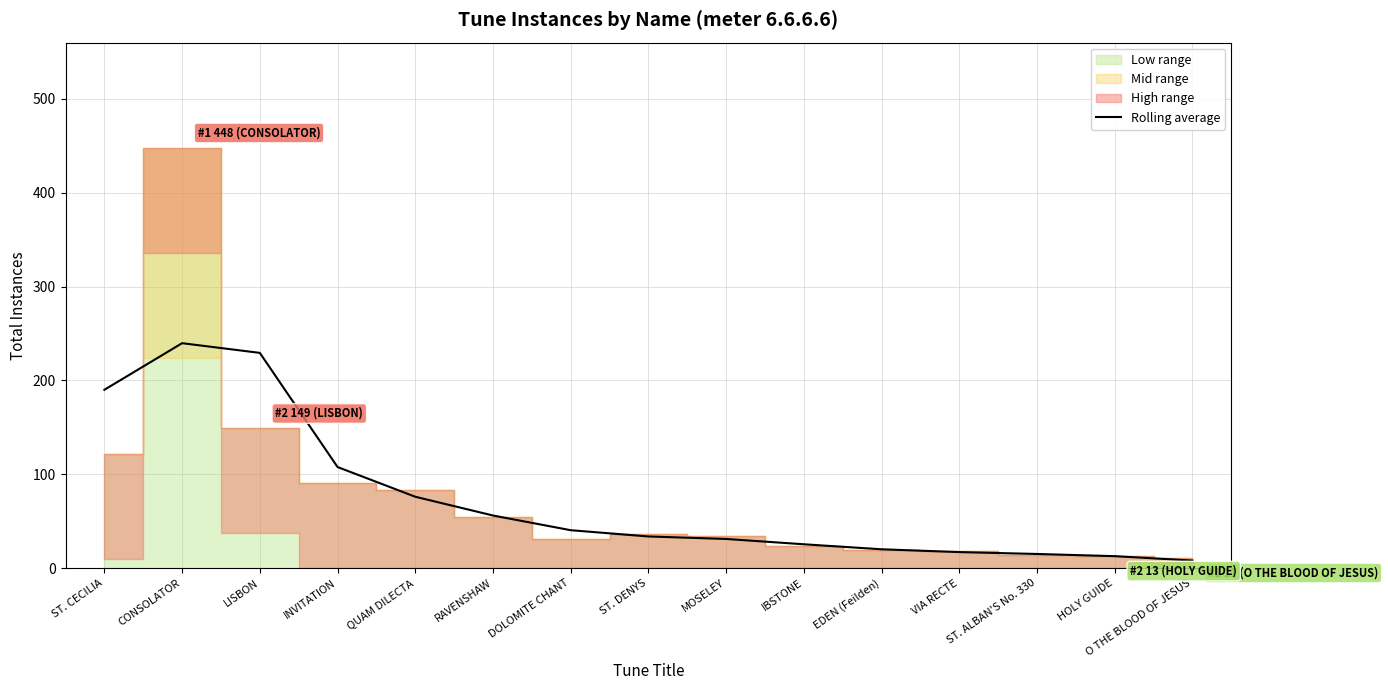

Where is the data nearest to the value 123?

INVITATION